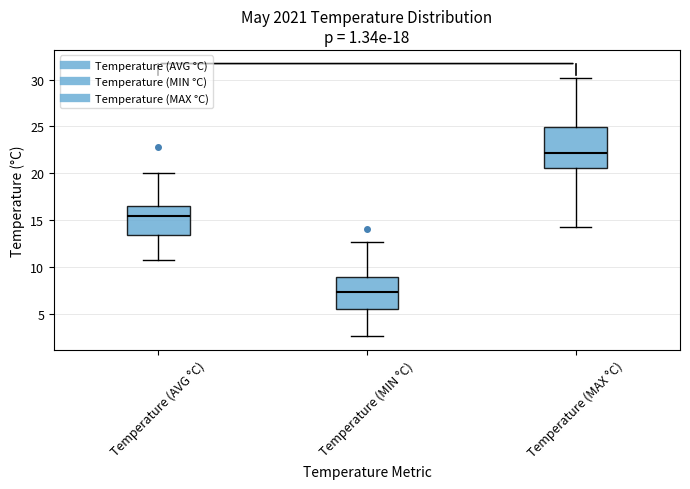

Reading left to right, transcribe this box plot: for each box, give where its median line is, the range the box spans, and where its two whiskers end, as read against the y-axis. The values are not printed on the chart, so give them approximately, as read against the axis.

Temperature (AVG °C): median 15.5, box 13.5 to 16.5, whiskers 10.5 to 20.0
Temperature (MIN °C): median 7.5, box 5.5 to 9.0, whiskers 2.5 to 12.5
Temperature (MAX °C): median 22.0, box 20.5 to 25.0, whiskers 14.5 to 30.0